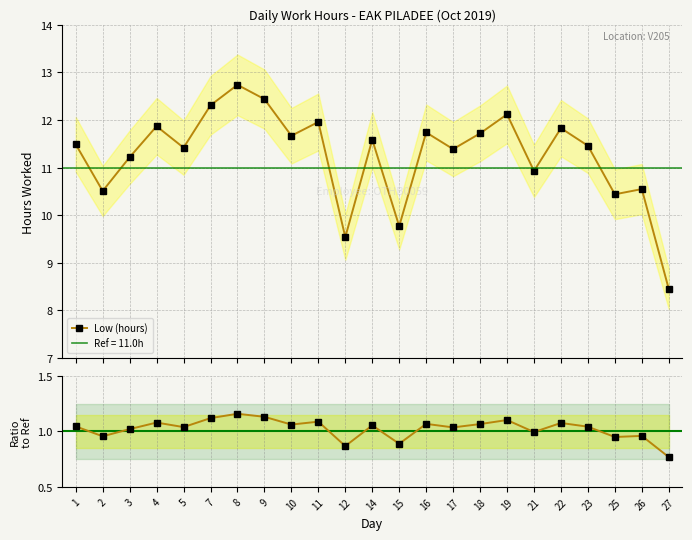

True or false: Low (hours) and Ratio to Ref cross at least once.

False